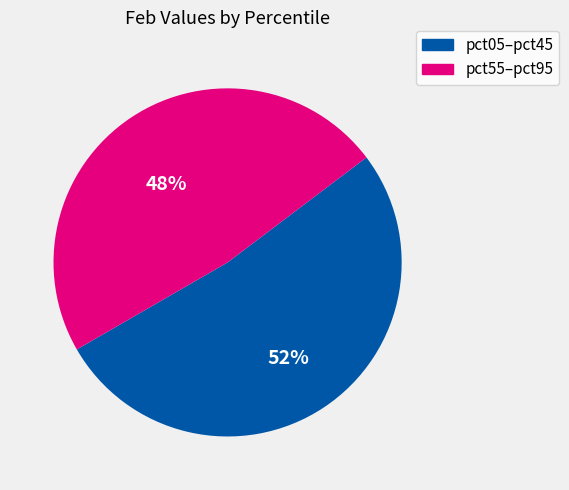

Approximately how many times larger is the value at pct05–pct45 compared to pct55–pct95?

1.1